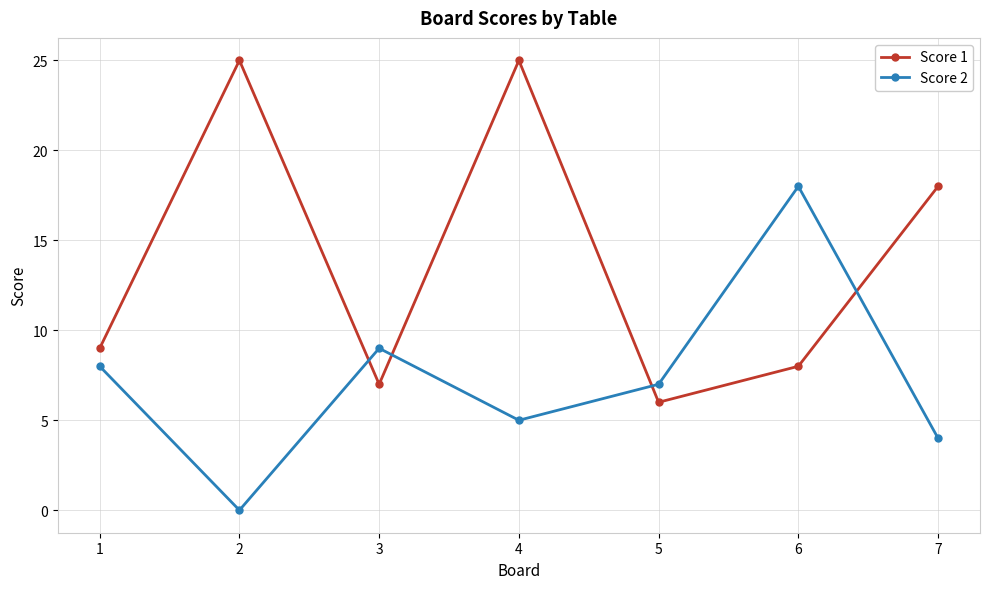

How many series are shown in this chart?

2